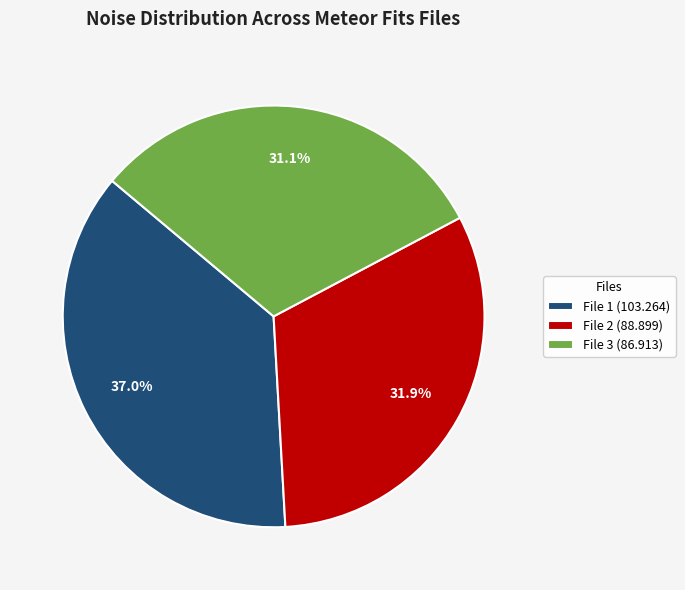

Which slice is the largest?

File 1 (103.264)